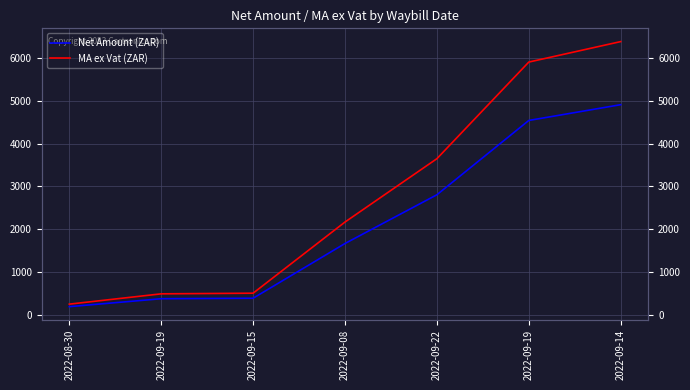

What is the minimum value for MA ex Vat (ZAR)?

254.2